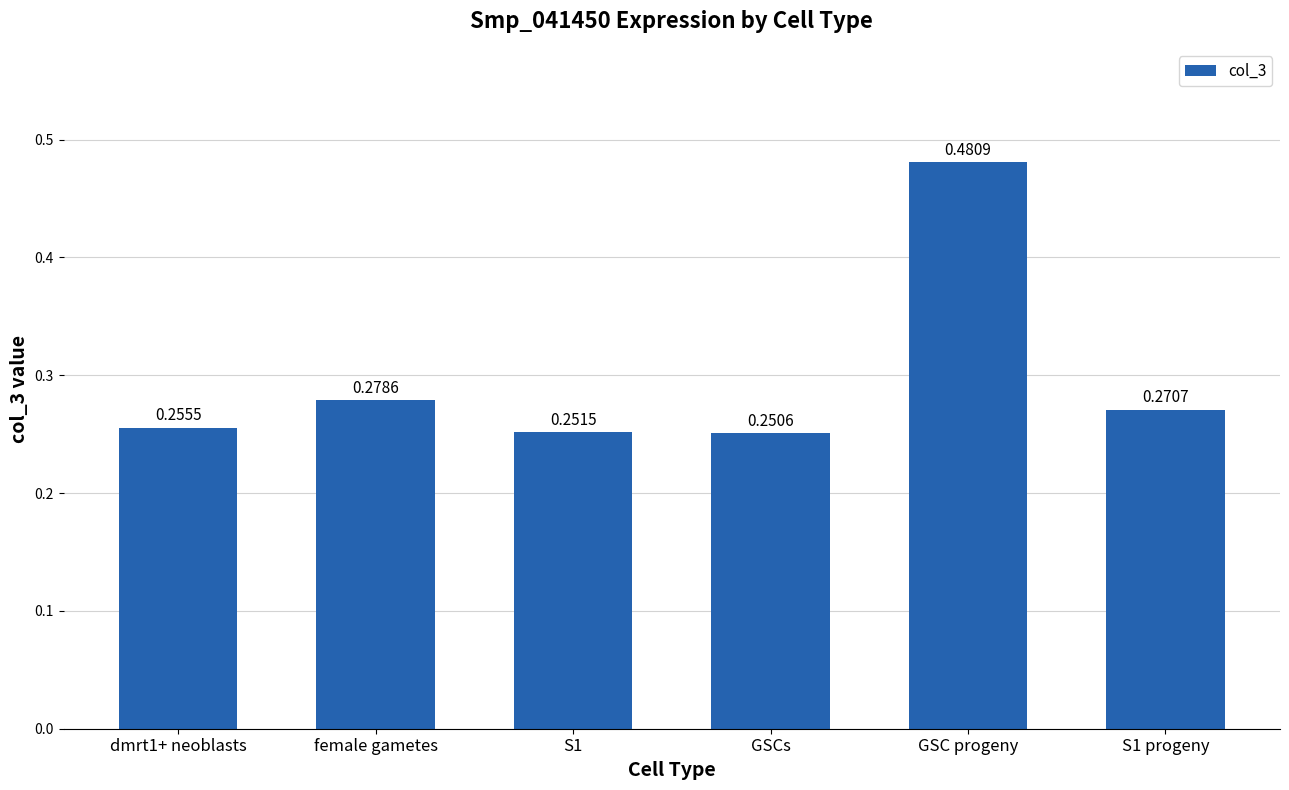

Which has a higher value, dmrt1+ neoblasts or female gametes?

female gametes